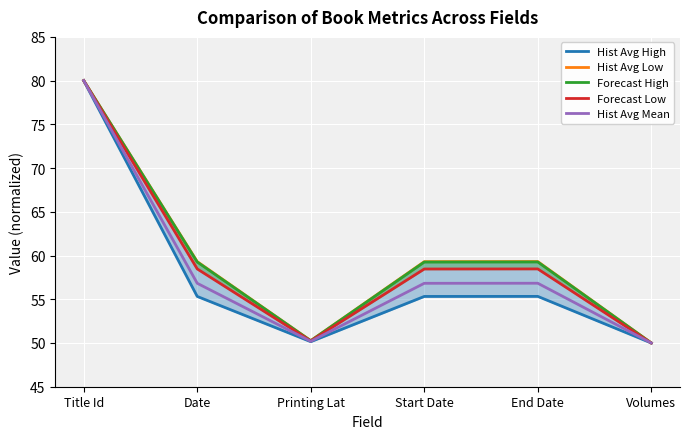

True or false: Hist Avg Low and Forecast Low cross at least once.

False